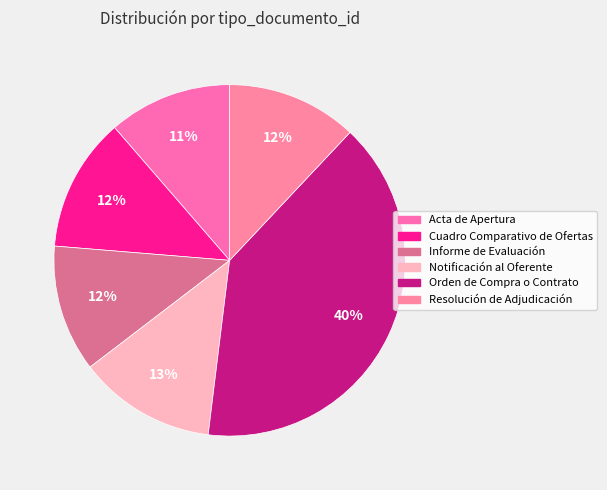

Does Informe de Evaluación represent more than half of the total?

No